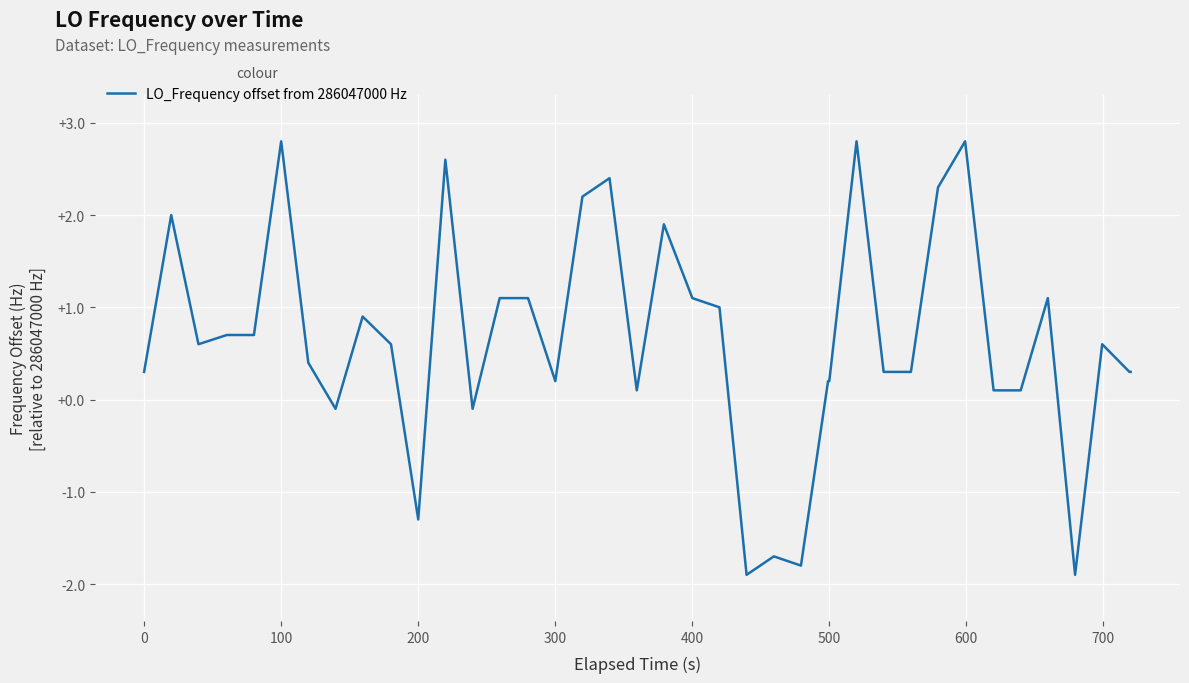

What is the maximum value shown in the chart?

2.8